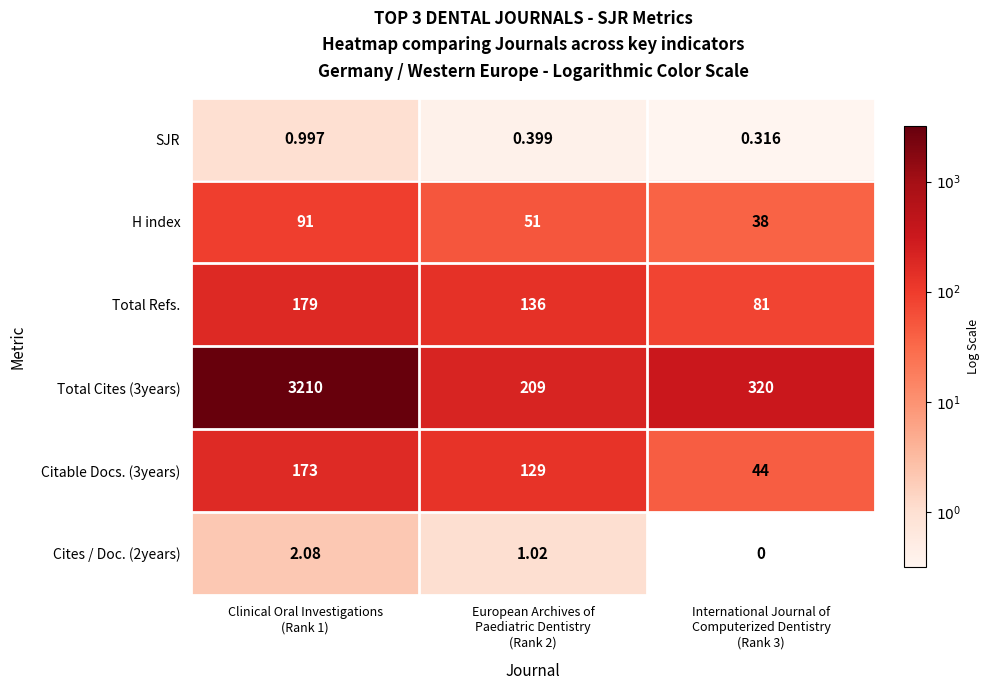

List the labels in order of Total Cites (3years) value, smallest first.

European Archives of Paediatric Dentistry (Rank 2), International Journal of Computerized Dentistry (Rank 3), Clinical Oral Investigations (Rank 1)